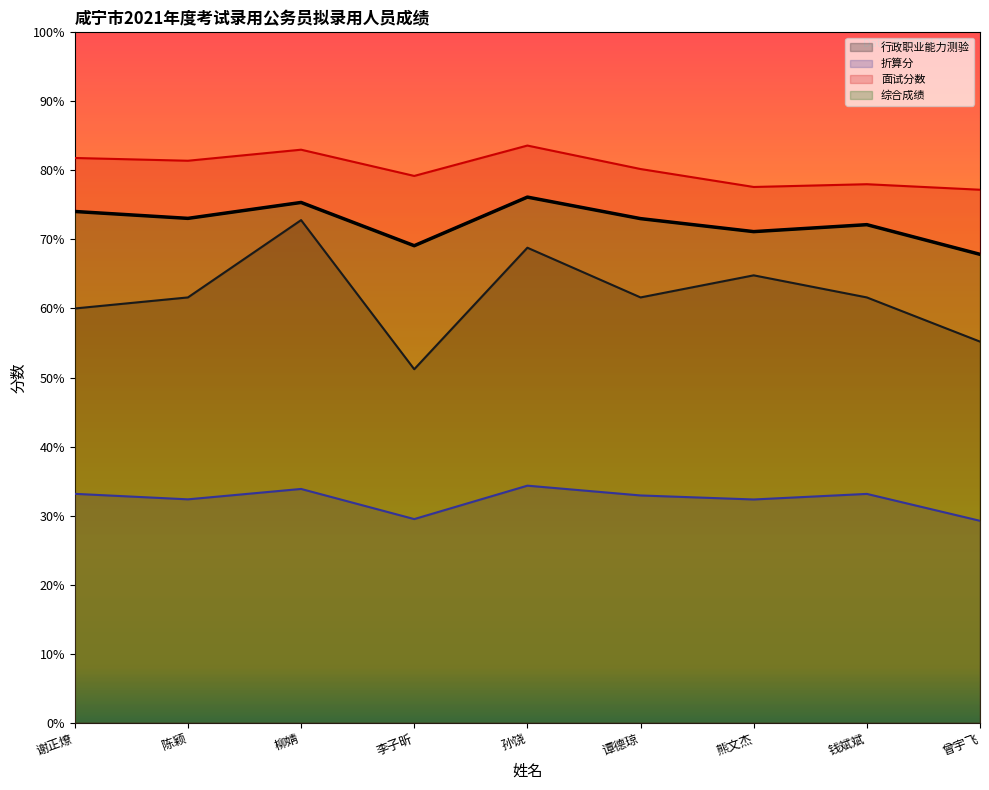

Does the chart display data point markers on the line(s)?

No